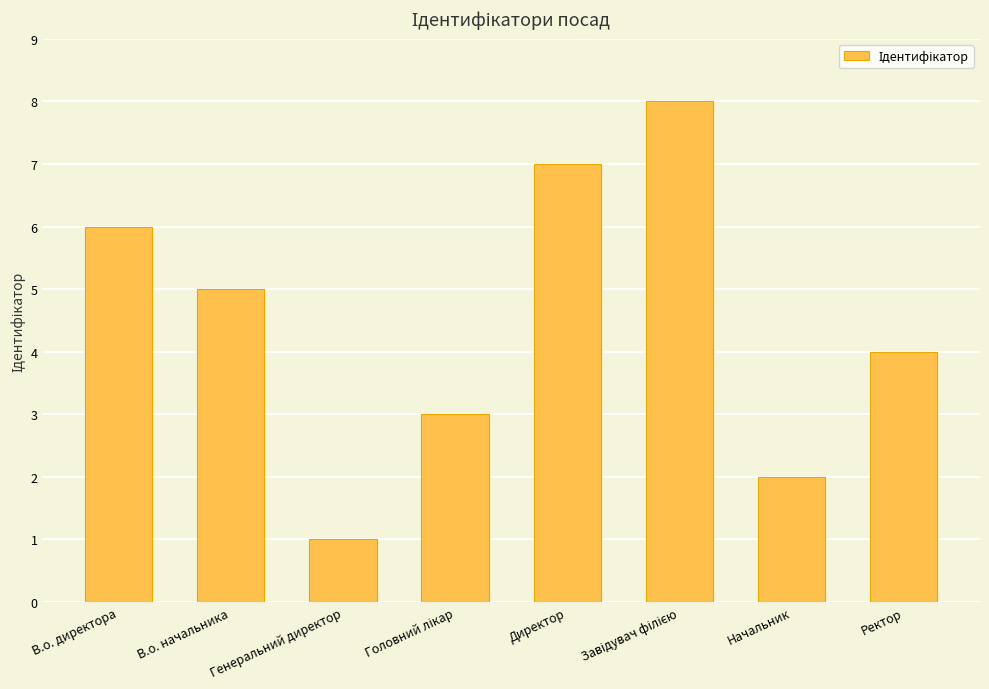

What is the smallest value displayed?

1